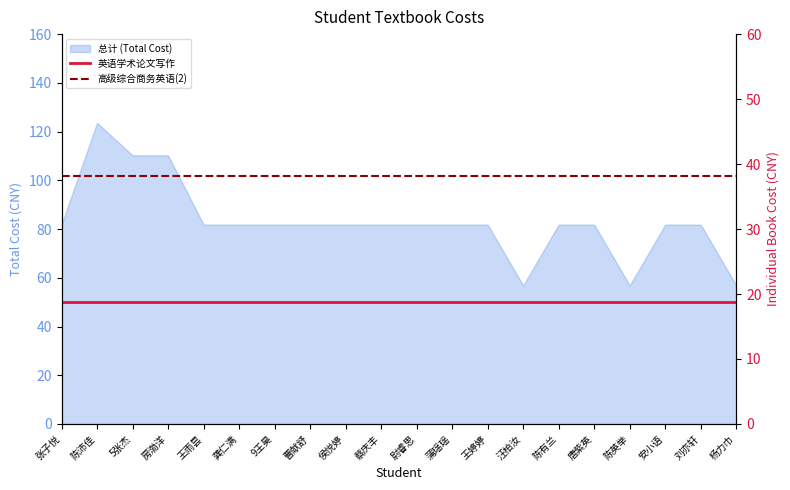

True or false: 高级综合商务英语(2) has more than 0 points higher than both neighbors.

False